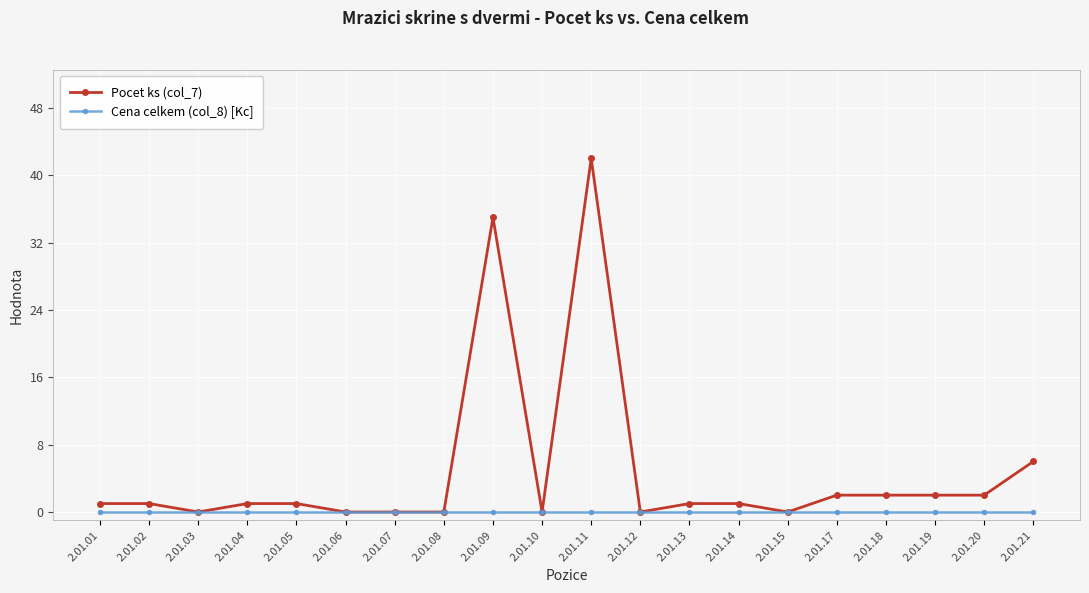

What are all the series names shown in the legend?

Pocet ks (col_7), Cena celkem (col_8) [Kc]